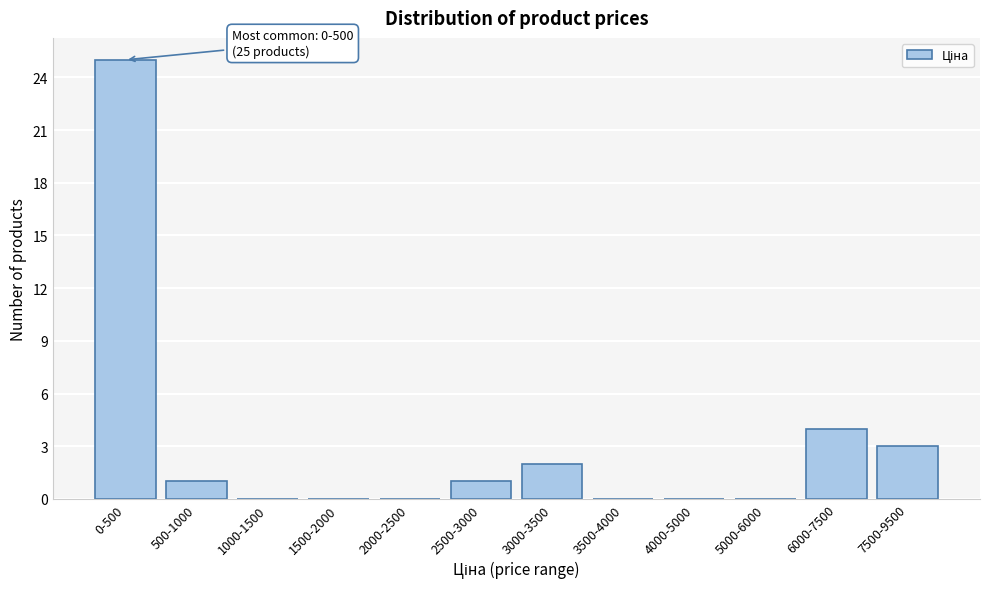

Reading left to right, what are all the values shown in this chart?

0-500=25	500-1000=1	1000-1500=0	1500-2000=0	2000-2500=0	2500-3000=1	3000-3500=2	3500-4000=0	4000-5000=0	5000-6000=0	6000-7500=4	7500-9500=3